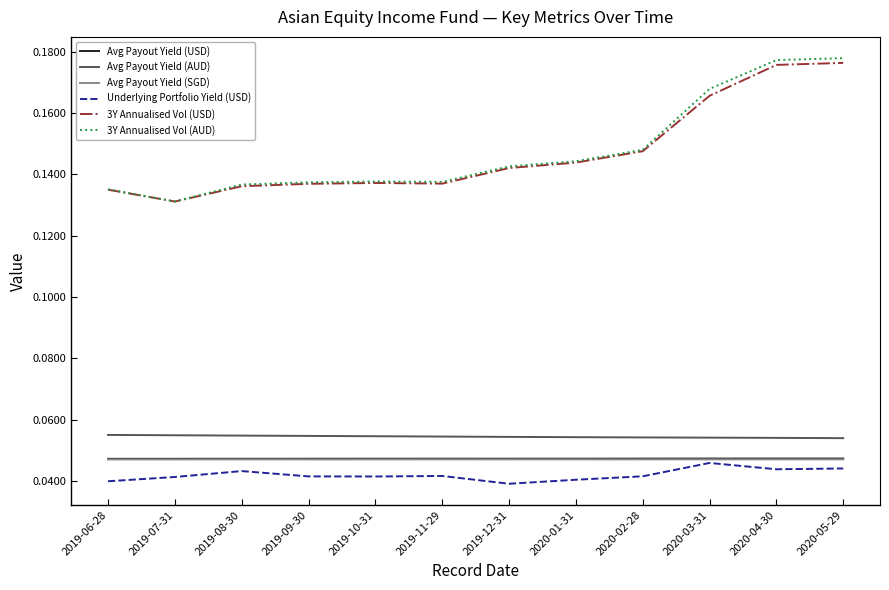

At how many categories does at least one series exceed 0?

12